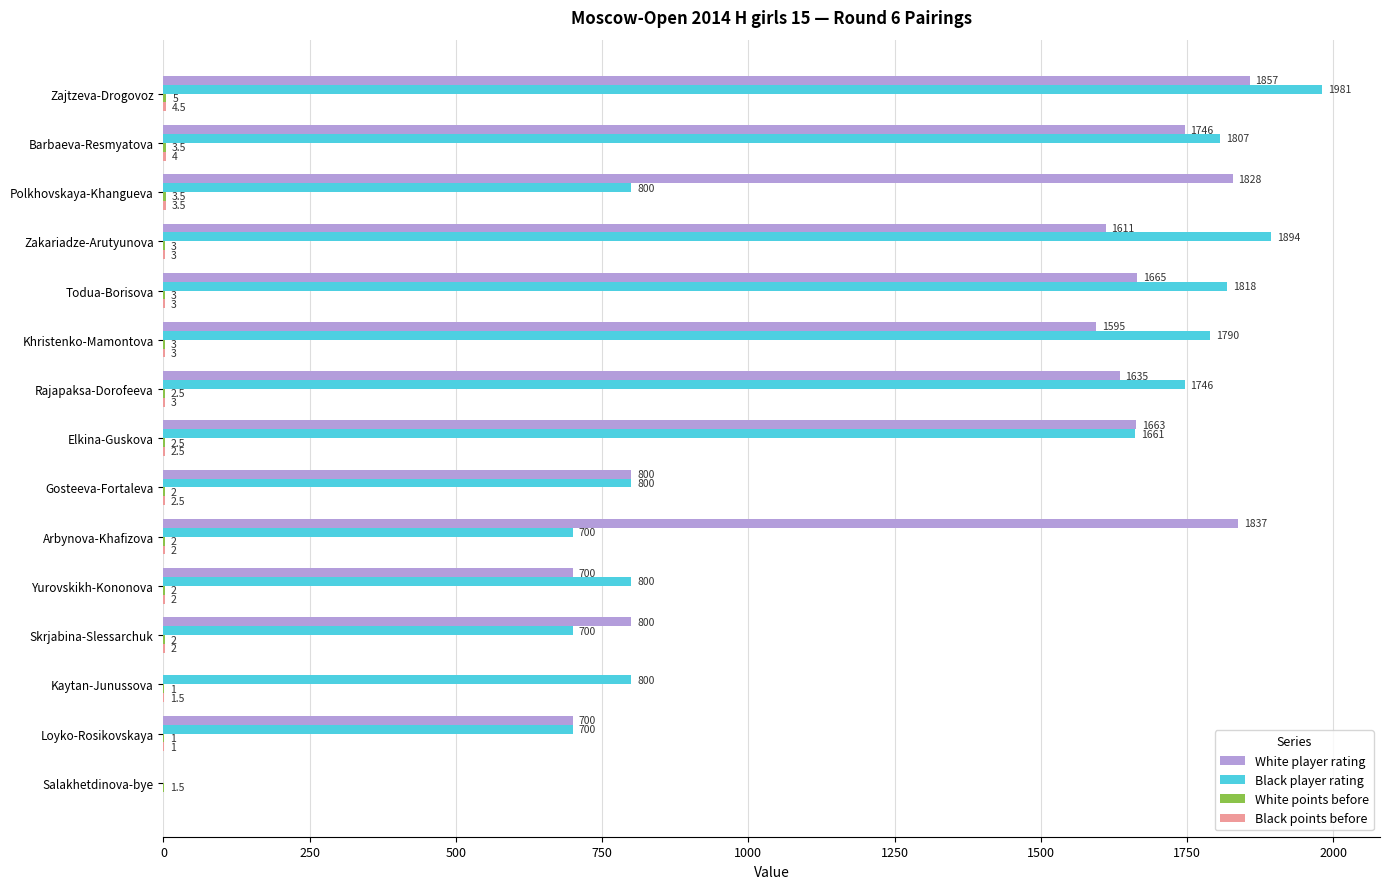

Which series changed the most between Barbaeva-Resmyatova and Todua-Borisova?

White player rating